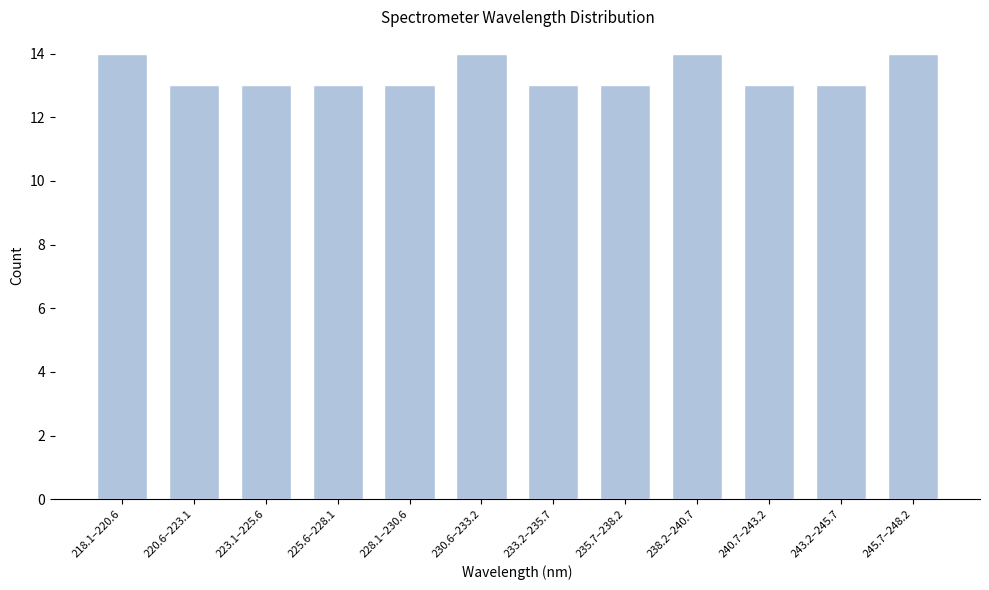

Reading left to right, transcribe all the data shown in this chart.

218.1–220.6=14	220.6–223.1=13	223.1–225.6=13	225.6–228.1=13	228.1–230.6=13	230.6–233.2=14	233.2–235.7=13	235.7–238.2=13	238.2–240.7=14	240.7–243.2=13	243.2–245.7=13	245.7–248.2=14